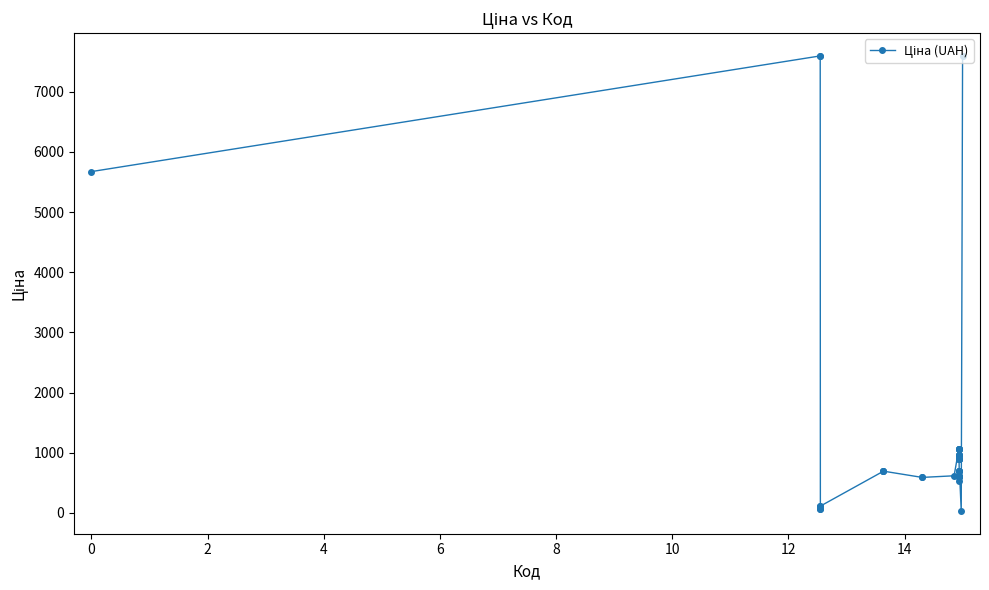

What is the value of the 28th point from the left?

589.2